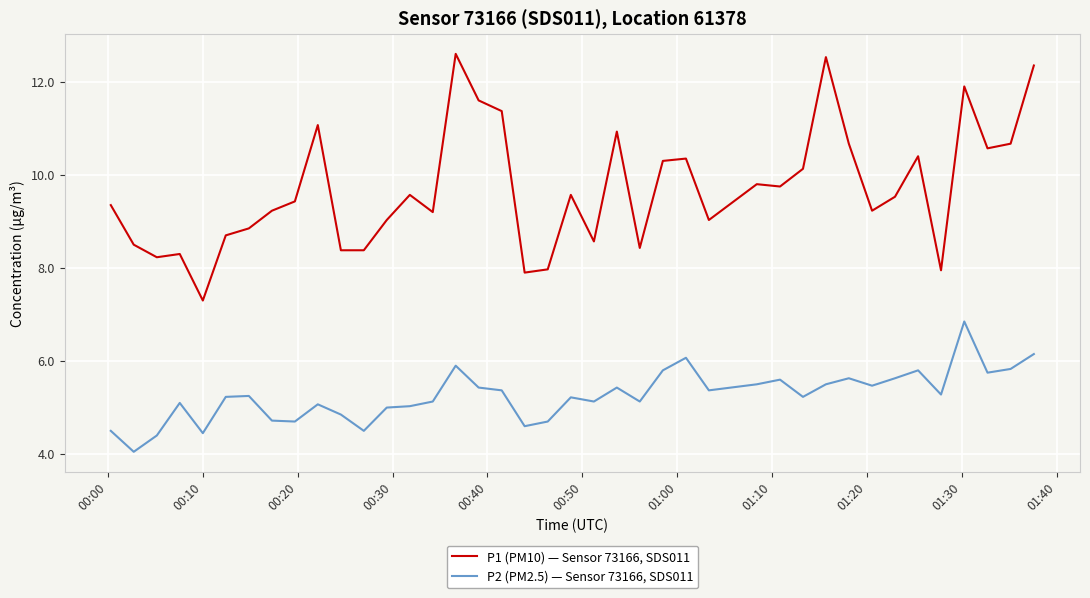

List the series in order of their overall mean, lowest first.

P2 (PM2.5) — Sensor 73166, SDS011, P1 (PM10) — Sensor 73166, SDS011